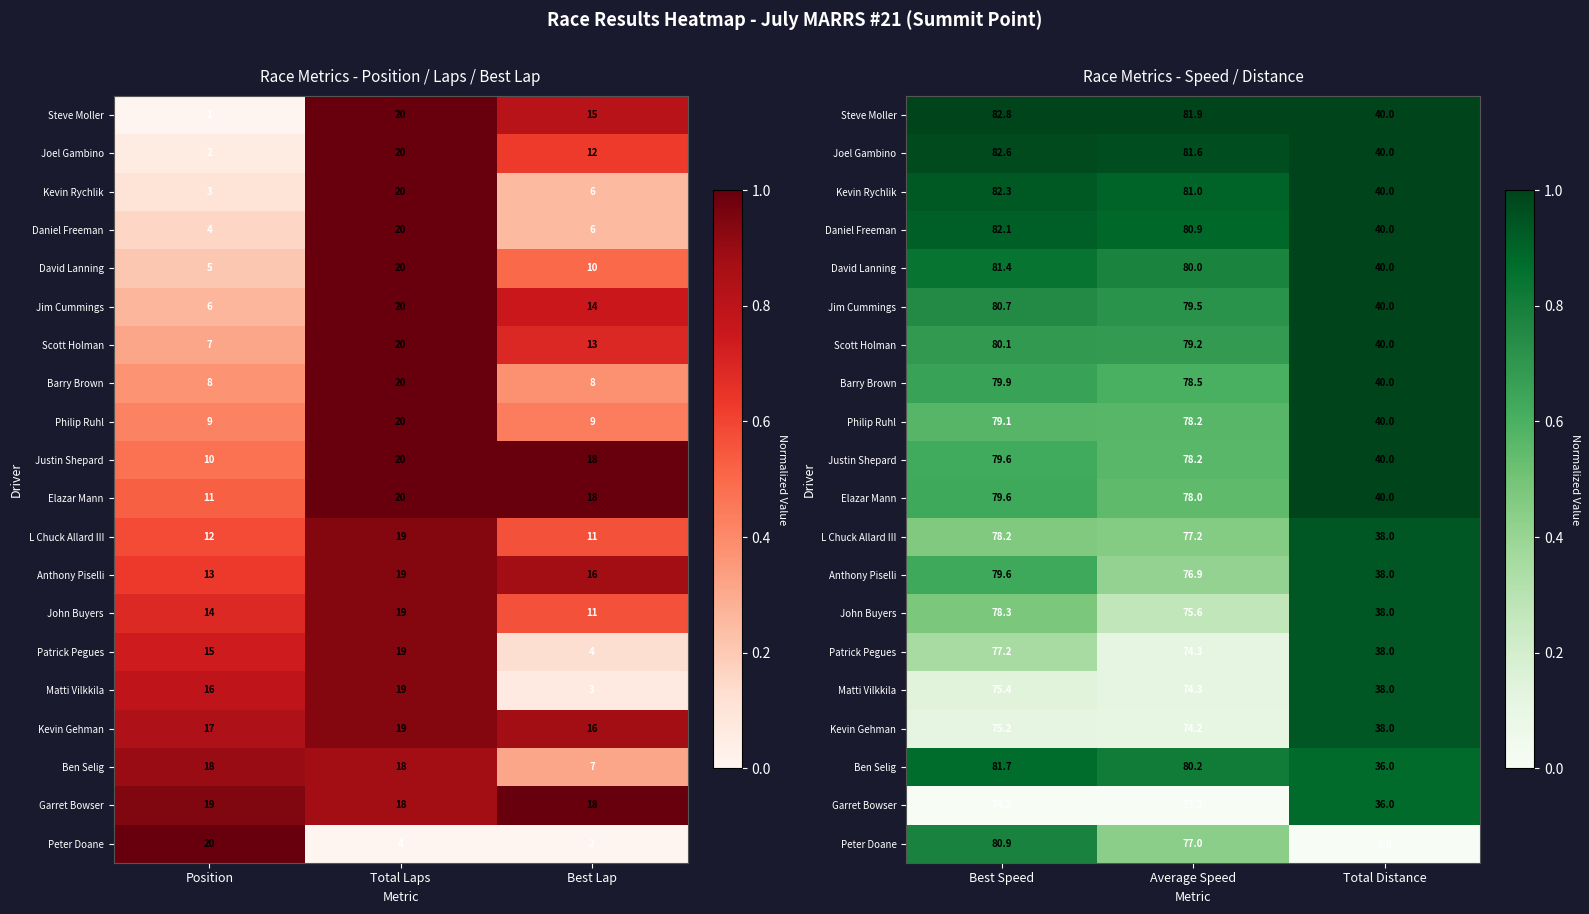

Which category has the lowest value across all series?

Best Speed